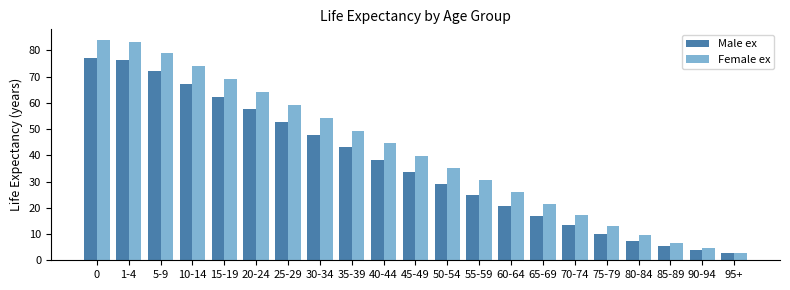

Are the bars grouped side by side (vs. stacked)?

Yes